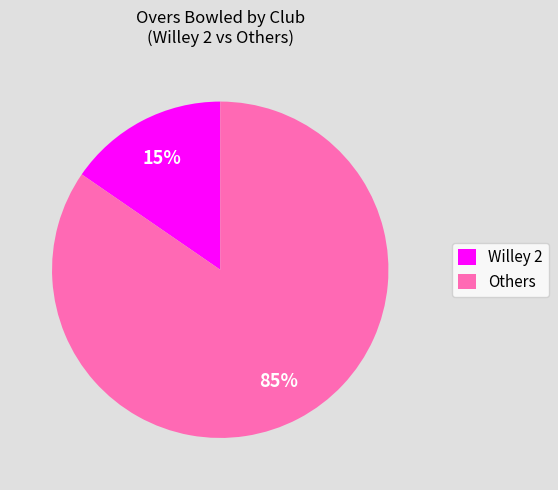

To the nearest percent, what portion does Willey 2 represent?

15%